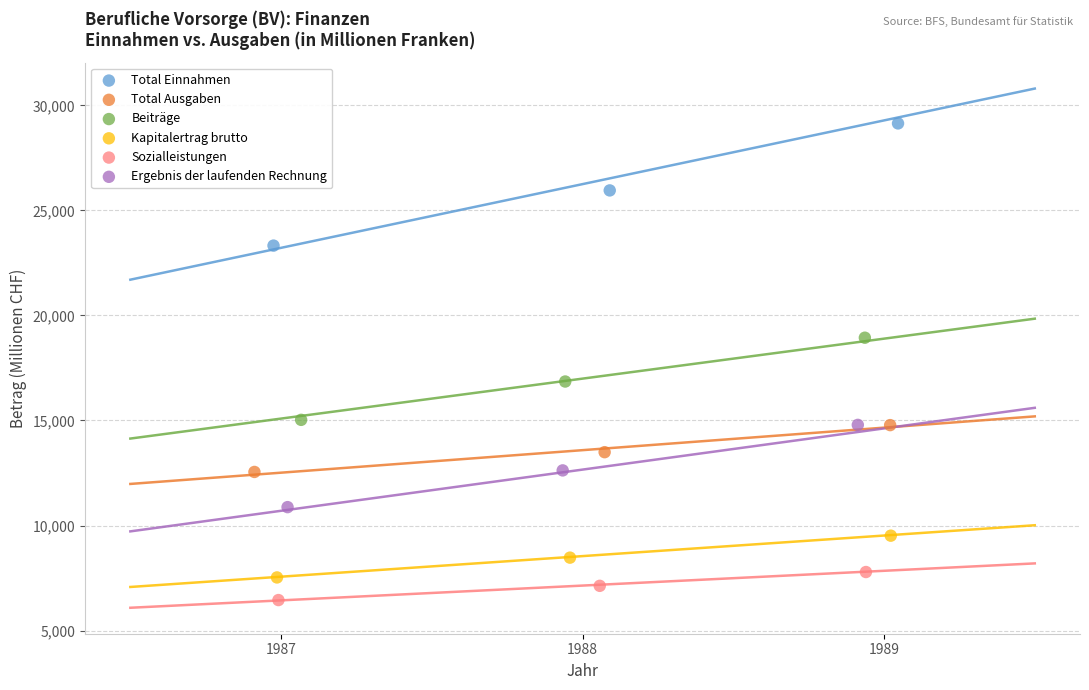

Which series has the largest Y range (max minus min)?

Total Einnahmen